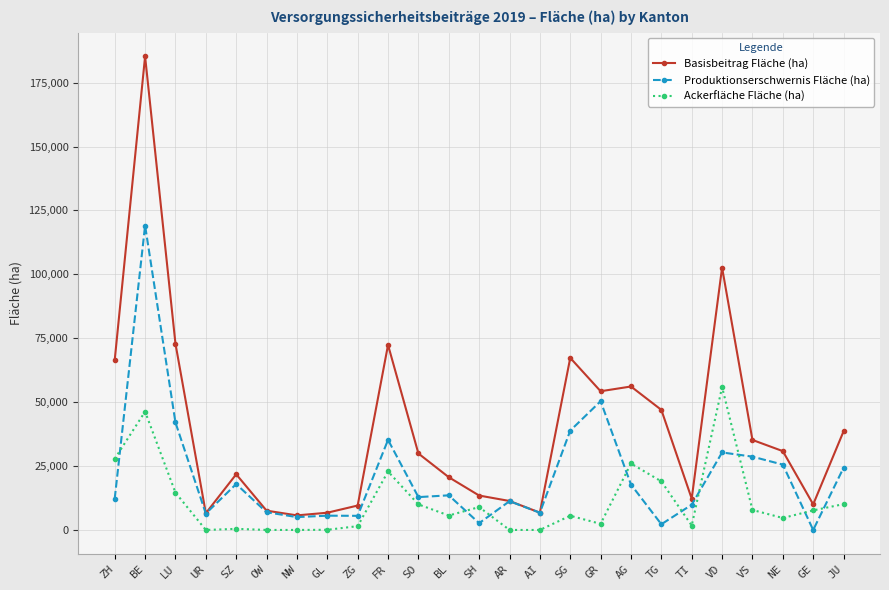

Where is the first local maximum for Produktionserschwernis Fläche (ha)?

BE